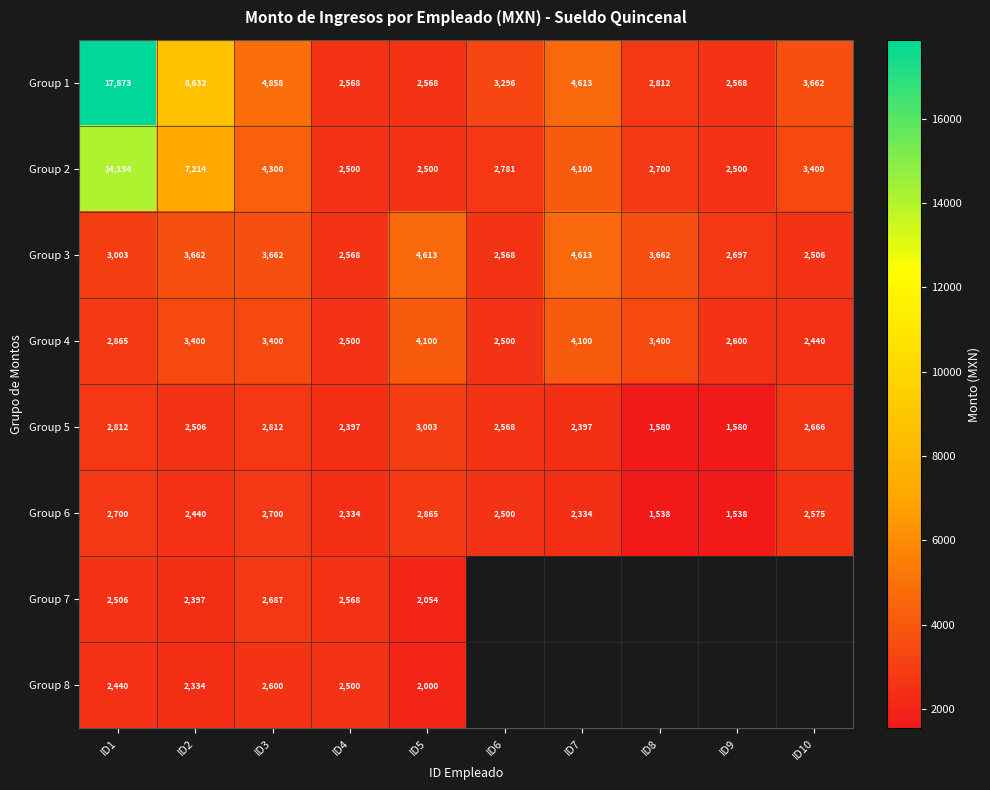

At ID3, list the series in order from largest to smallest.

Group 1, Group 2, Group 3, Group 4, Group 5, Group 6, Group 7, Group 8